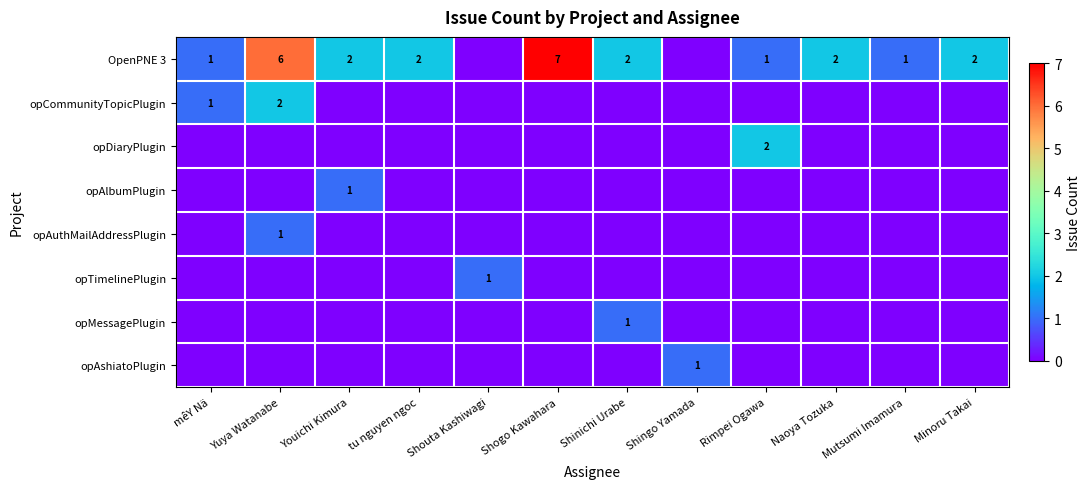

Is it true that opCommunityTopicPlugin equals 3 at Yuya Watanabe?

False